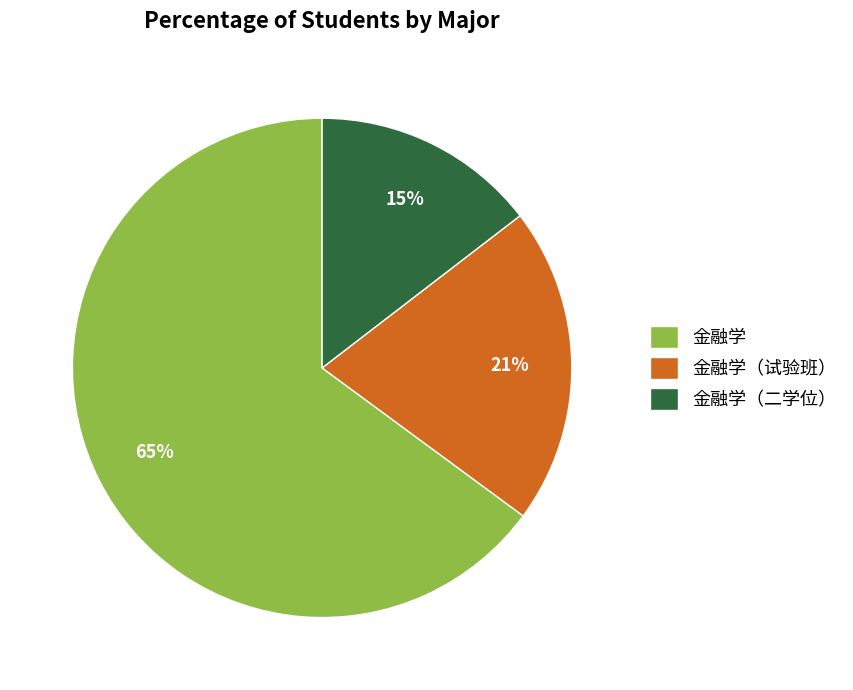

To the nearest percent, what portion does 金融学（试验班） represent?

21%